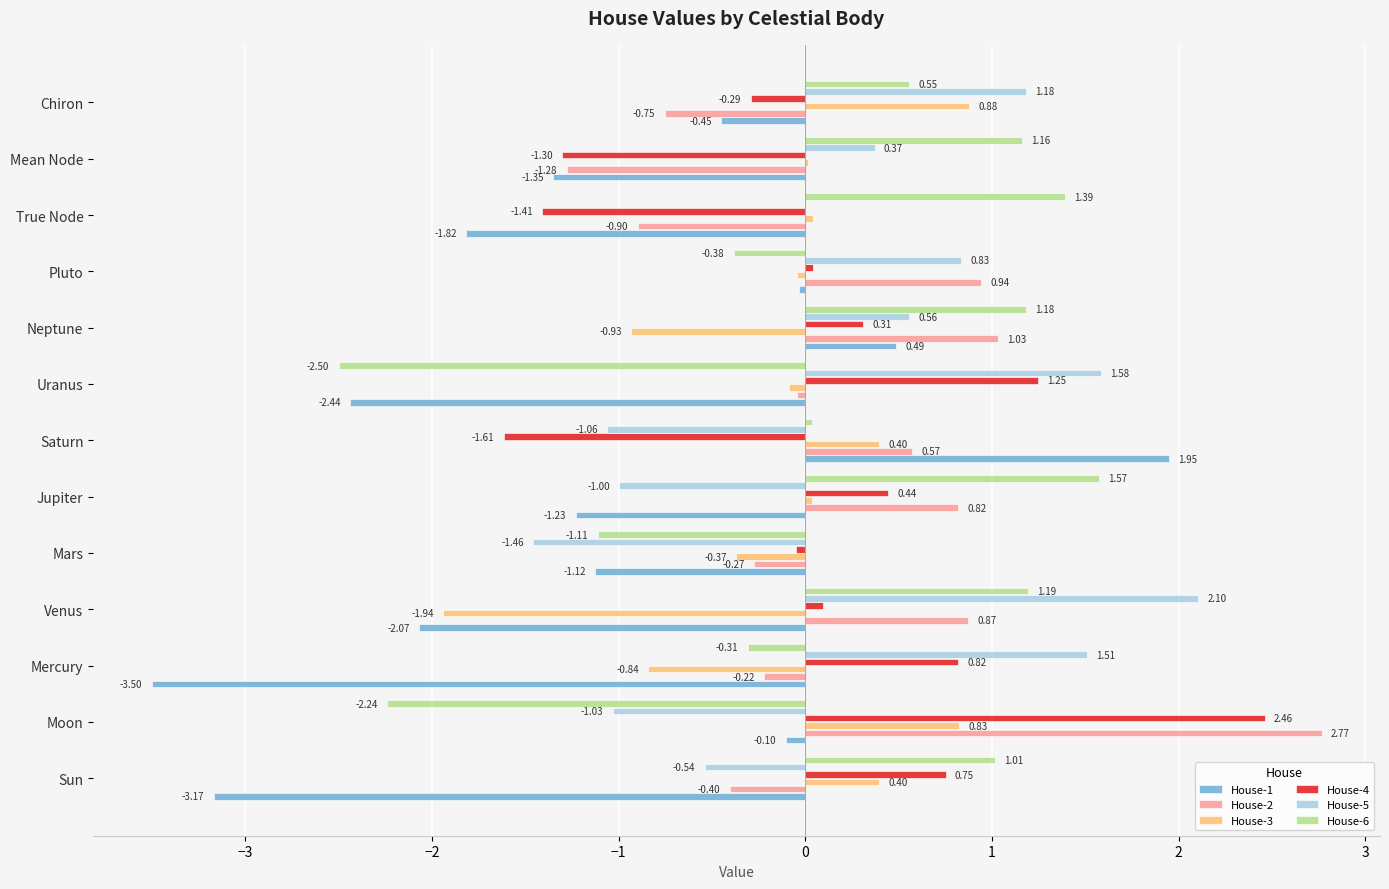

What is the sum of the House-6 values at Saturn and Uranus?

-2.5